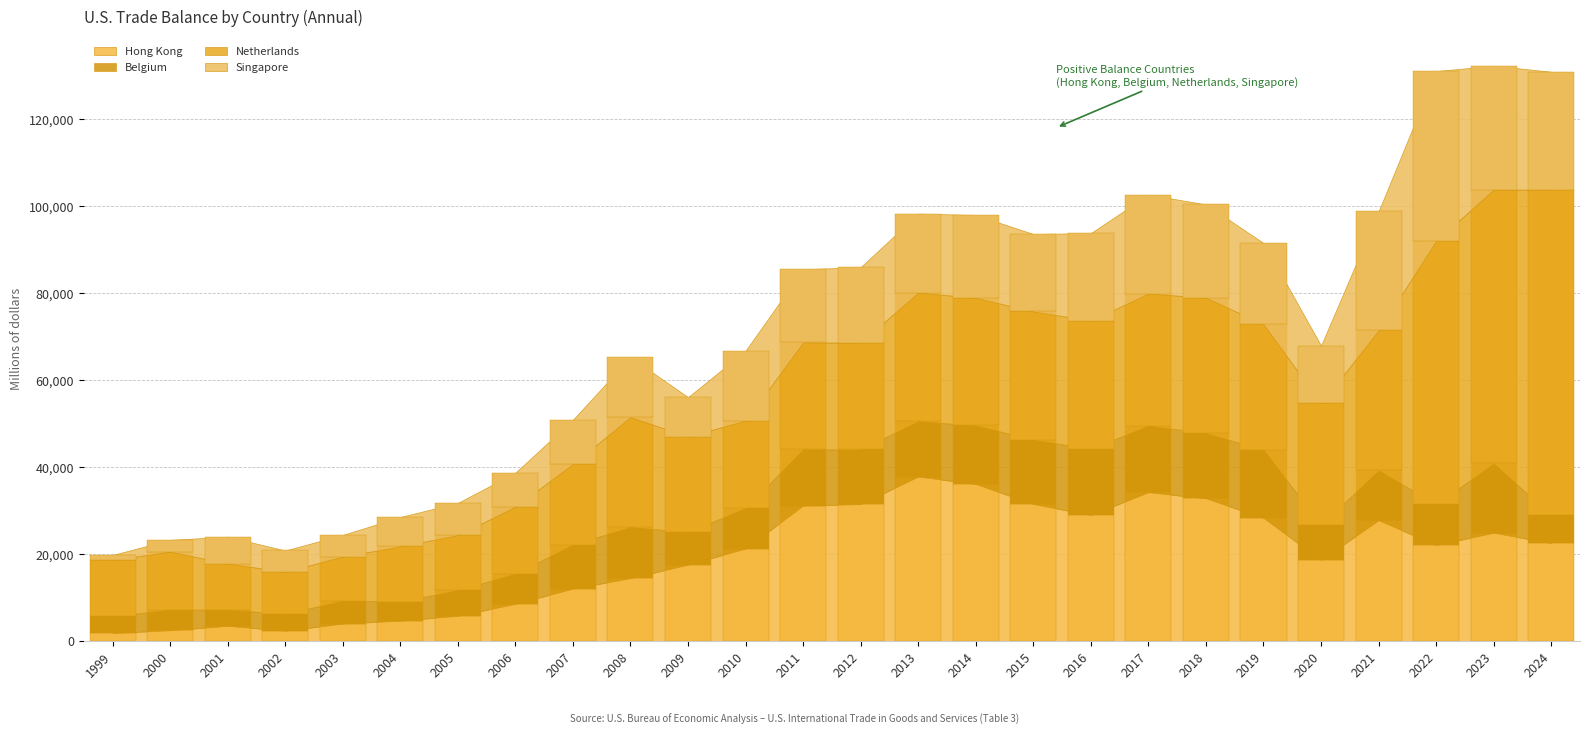

Which series has the largest range (max minus min)?

Netherlands